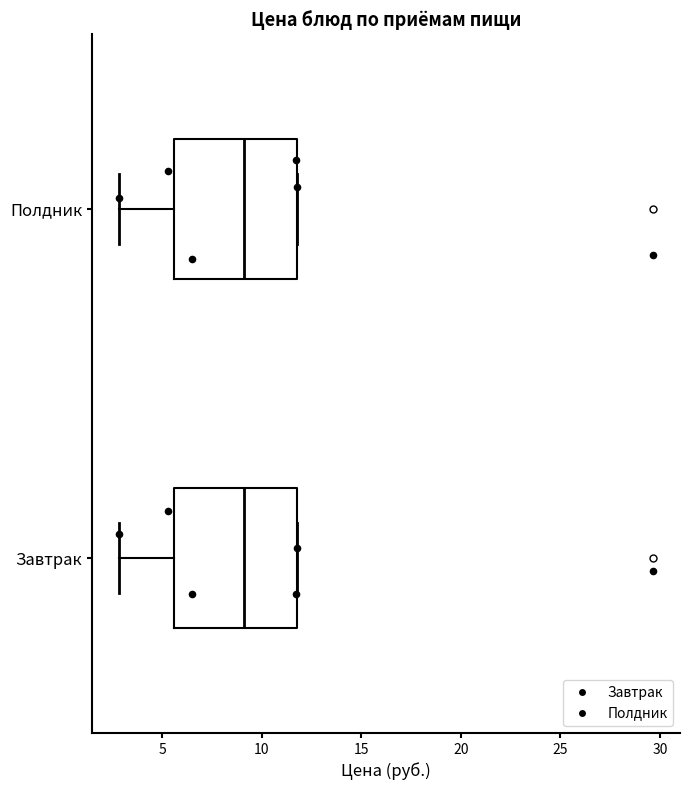

Reading bottom to top, read every box against the x-axis: the position of its median line, the range the box covers, and the ends of its whiskers. The values are not printed on the chart, so give them approximately, as read against the axis.

Завтрак: median 9.0, box 5.5 to 12.0, whiskers 3.0 to 12.0
Полдник: median 9.0, box 5.5 to 12.0, whiskers 3.0 to 12.0